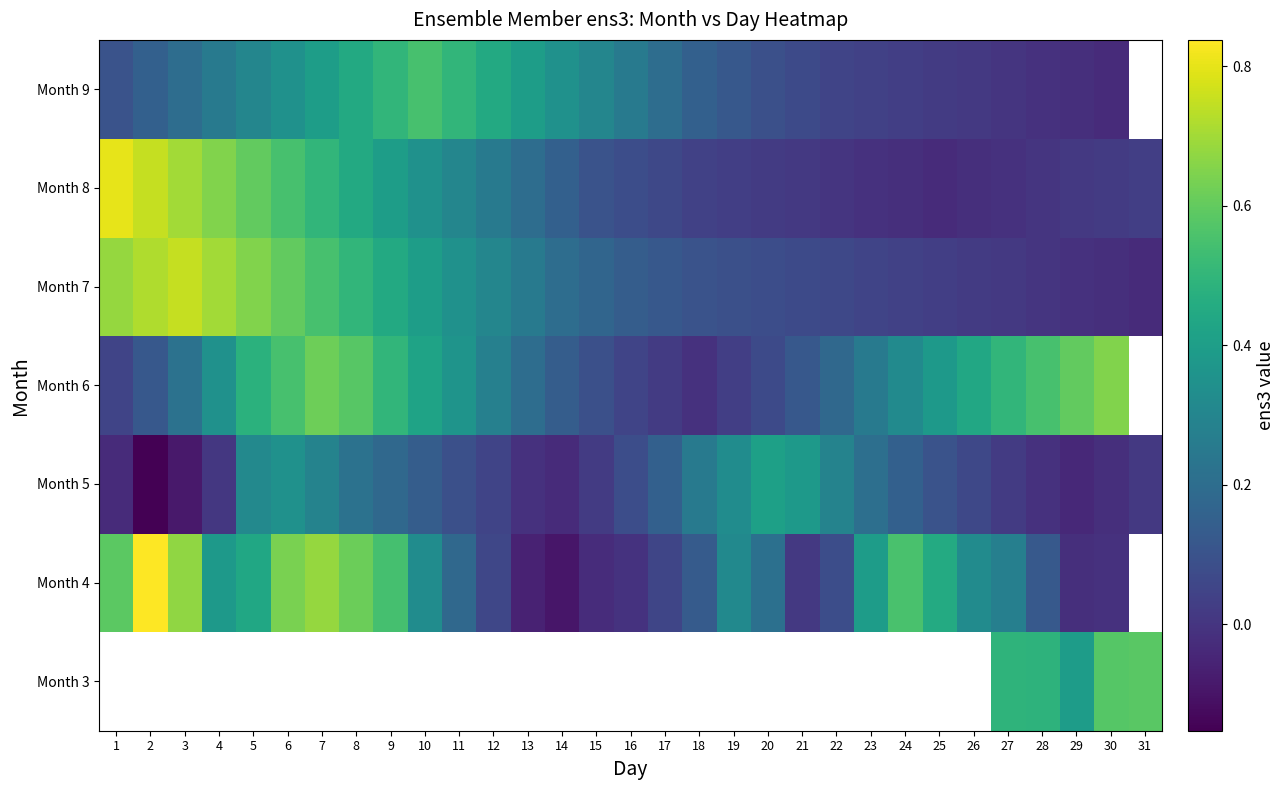

What is the sum of the Month 3 values at 27 and 31?

1.1